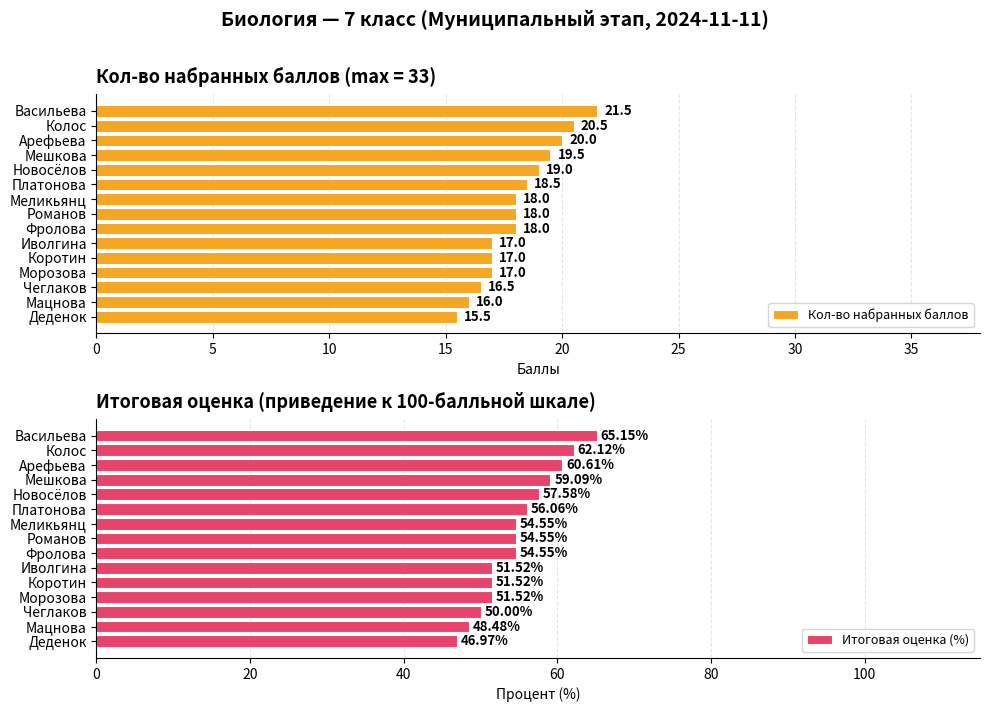

Reading left to right, list all the values displayed in this chart.

Кол-во набранных баллов: 21.5	20.5	20.0	19.5	19.0	18.5	18.0	18.0	18.0	17.0	17.0	17.0	16.5	16.0	15.5
Итоговая оценка (%): 65.2	62.1	60.6	59.1	57.6	56.1	54.5	54.5	54.5	51.5	51.5	51.5	50.0	48.5	47.0